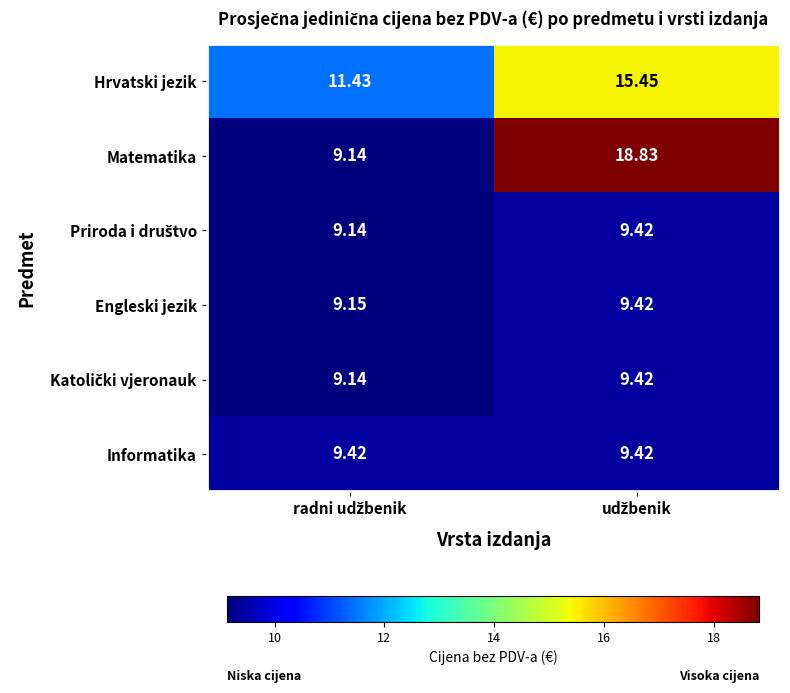

Which series has the largest range (max minus min)?

Matematika